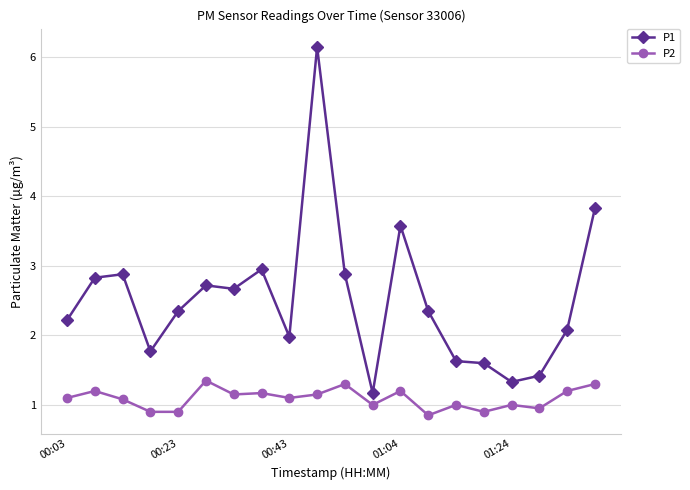

What is the difference between the second highest and minimum values in the P1 series?

2.7